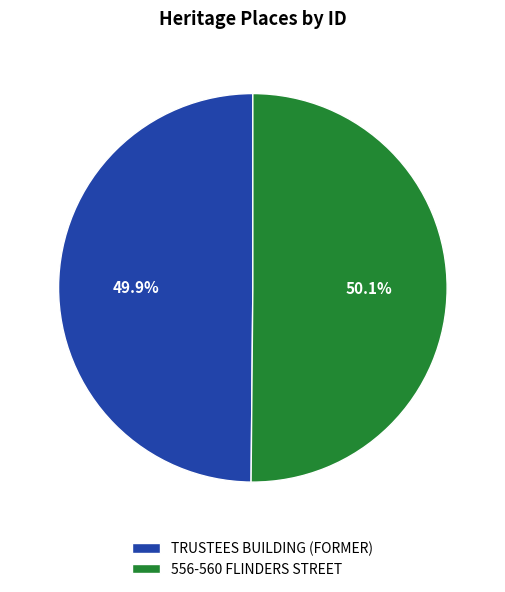

Is there a majority slice in this chart?

Yes